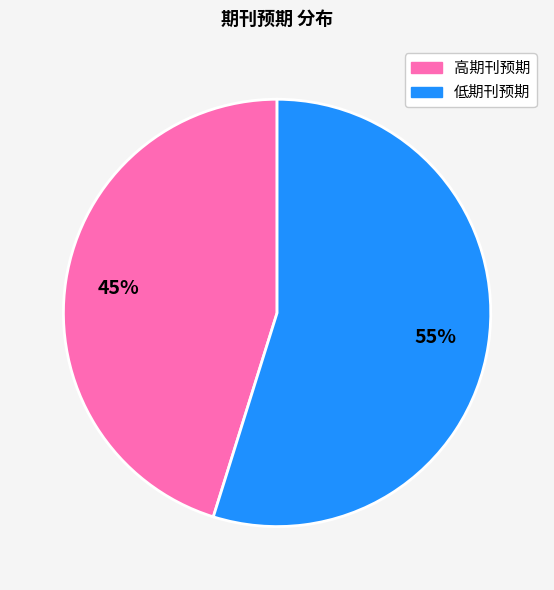

True or false: 低期刊预期 accounts for 55% of the total.

True